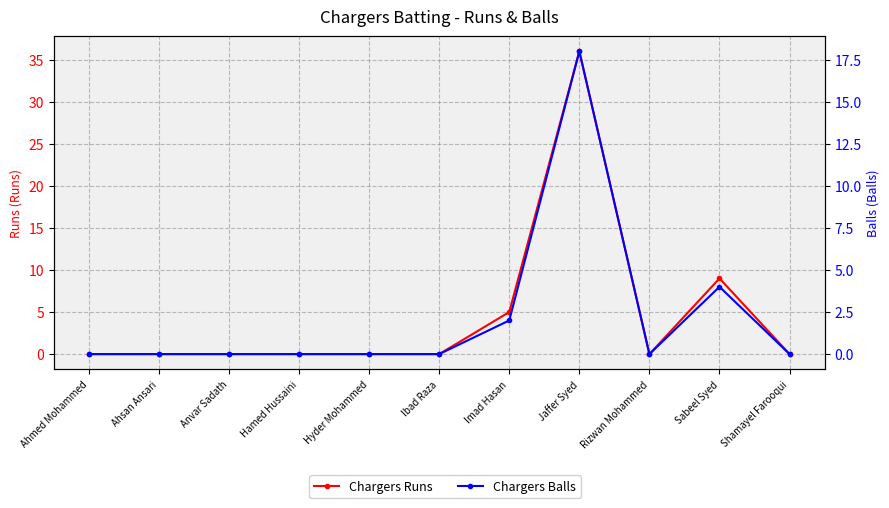

At which category does Chargers Runs reach its first local peak?

Jaffer Syed